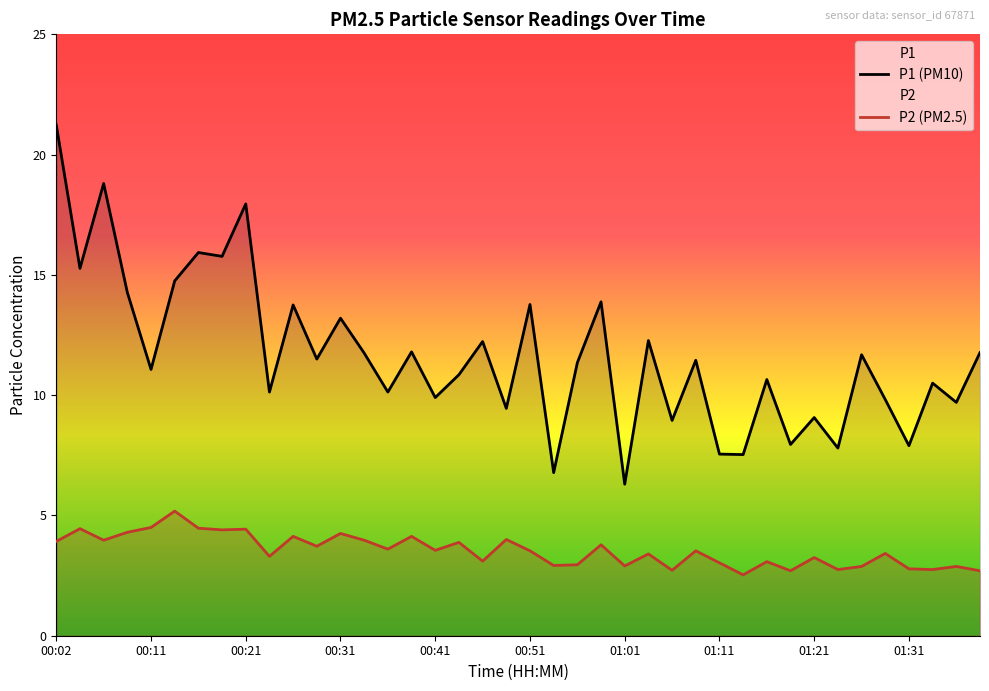

Is it true that P2 (PM2.5) equals 4.2 at 00:31?

True